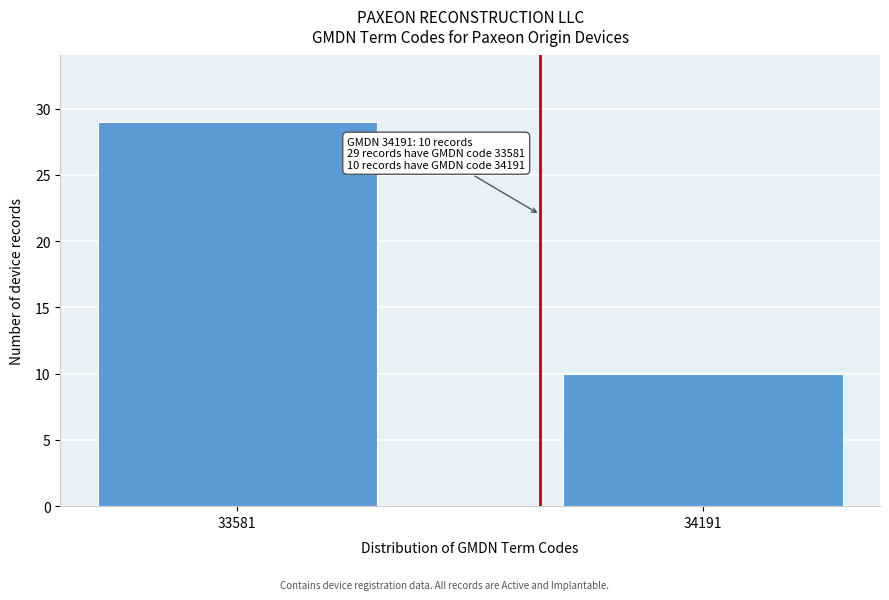

Reading left to right, extract all data points from this chart.

33581=29	34191=10